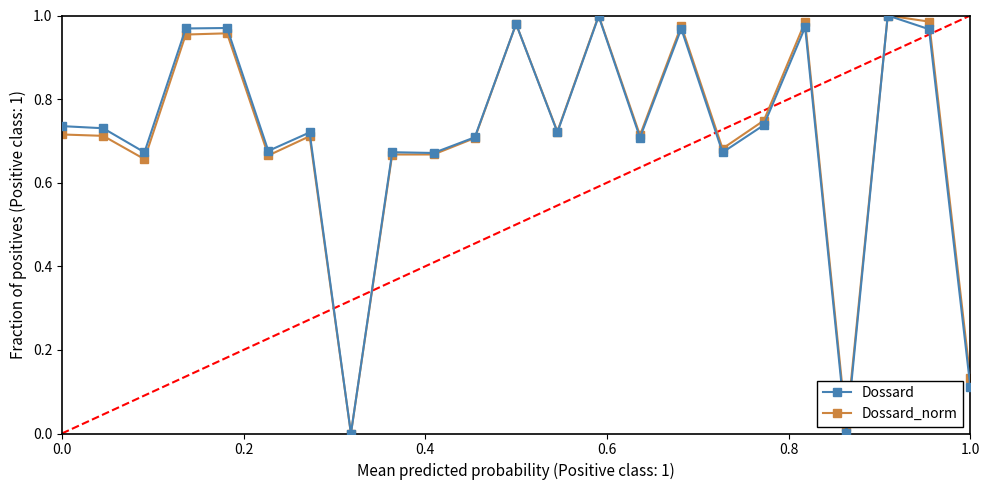

In Dossard, how many points are higher than both neighbors (excluding endpoints)?

8